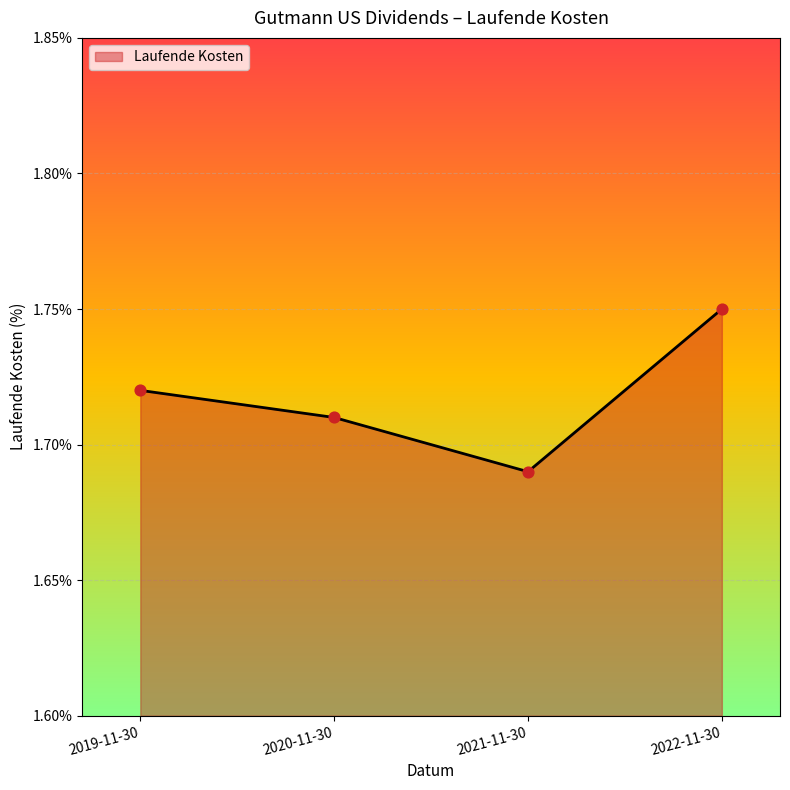

Approximately how many times larger is the value at 2019-11-30 compared to 2022-11-30?

1.0